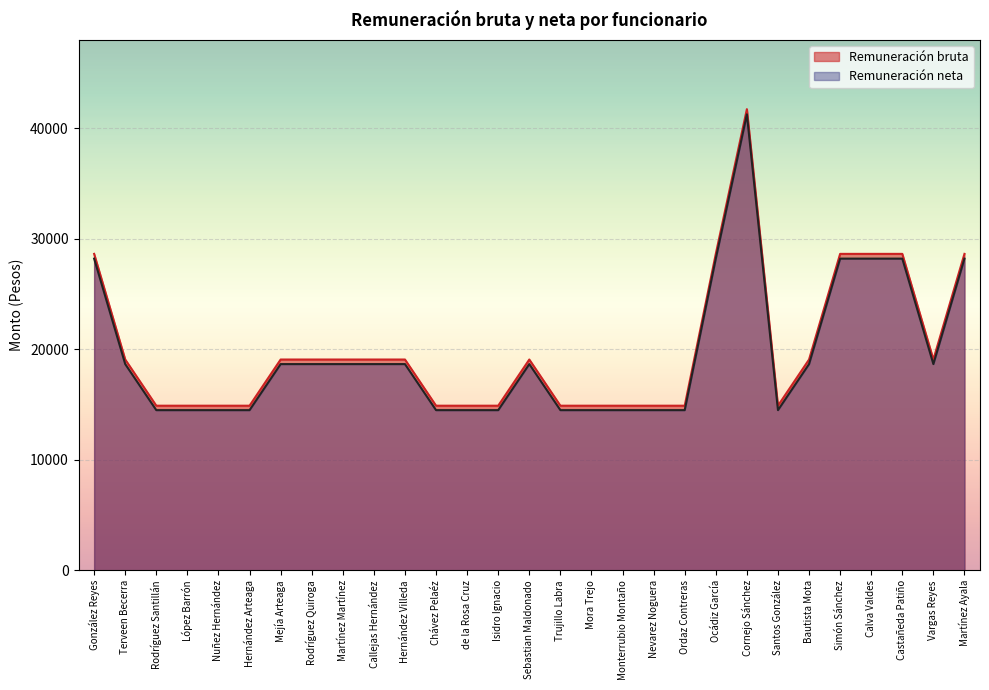

What value does the Remuneración neta series have at González Reyes?

28201.1